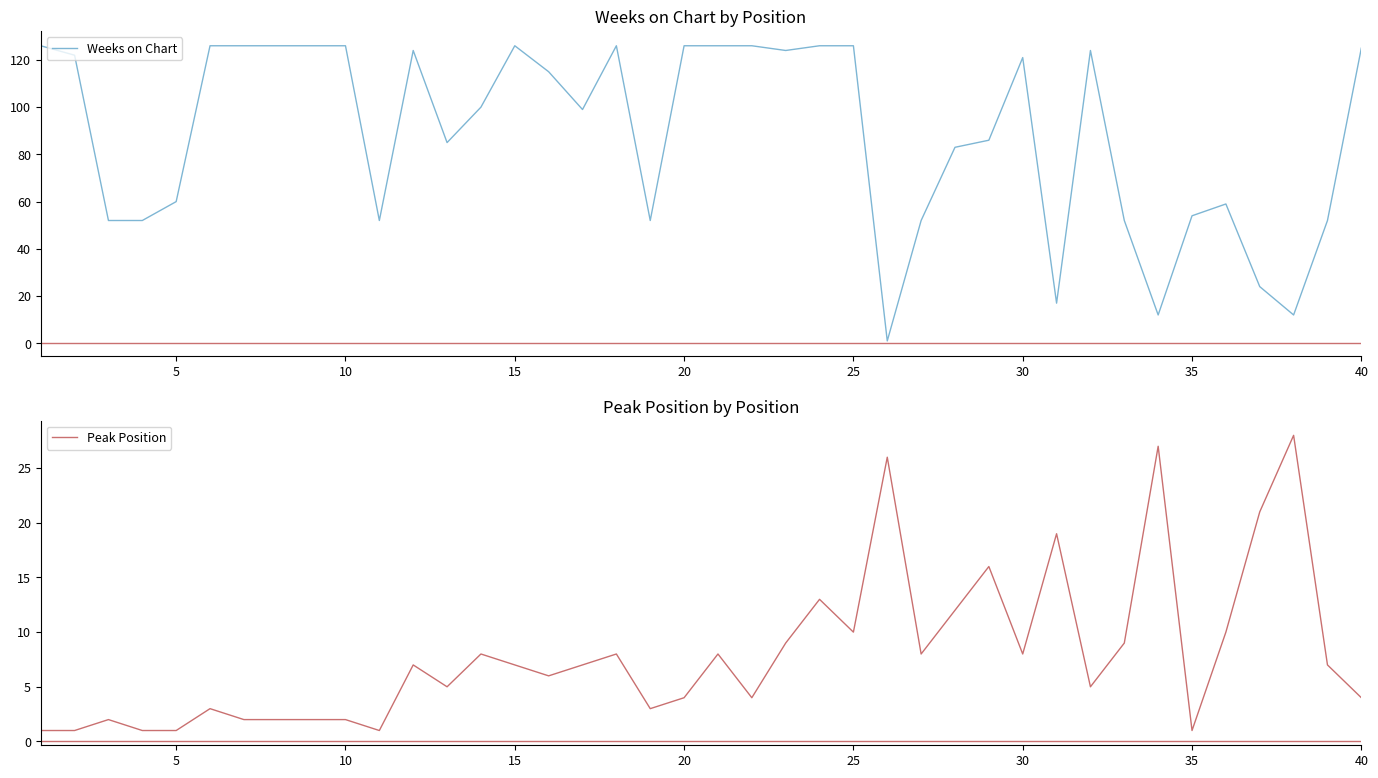

What is the value of the Weeks on Chart point at the 27th from the left?

52